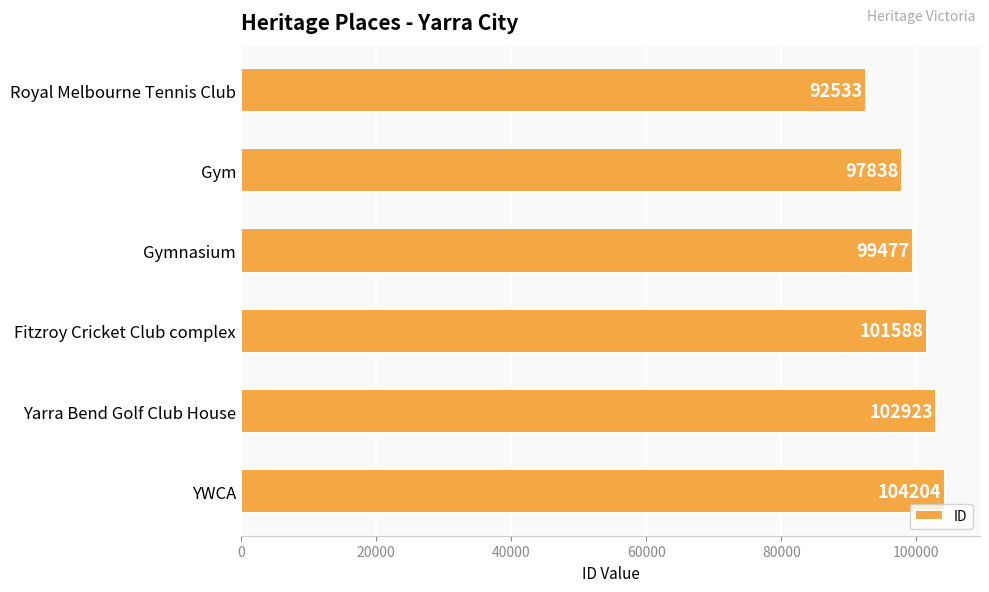

Rank the categories by value from lowest to highest.

Royal Melbourne Tennis Club, Gym, Gymnasium, Fitzroy Cricket Club complex, Yarra Bend Golf Club House, YWCA